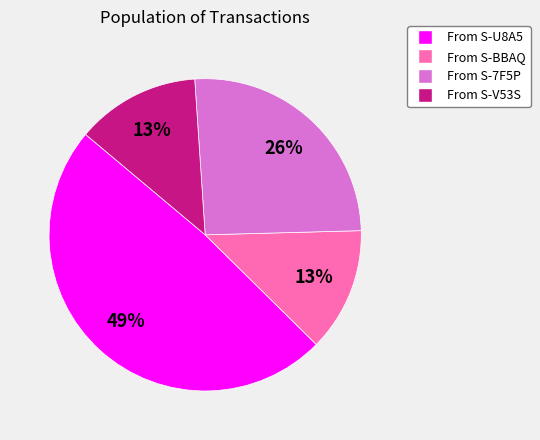

Is there any slice that represents more than half of the pie?

No